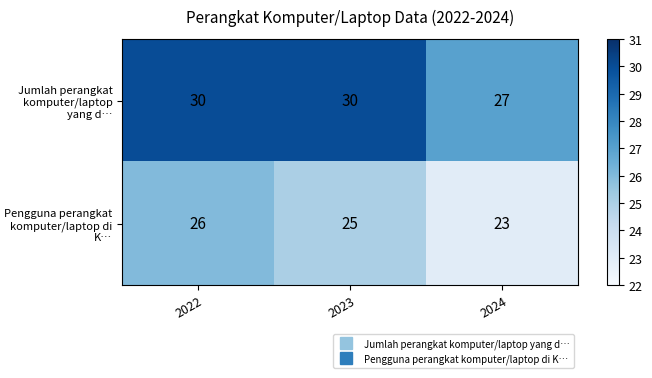

At how many categories does at least one series exceed 24?

3